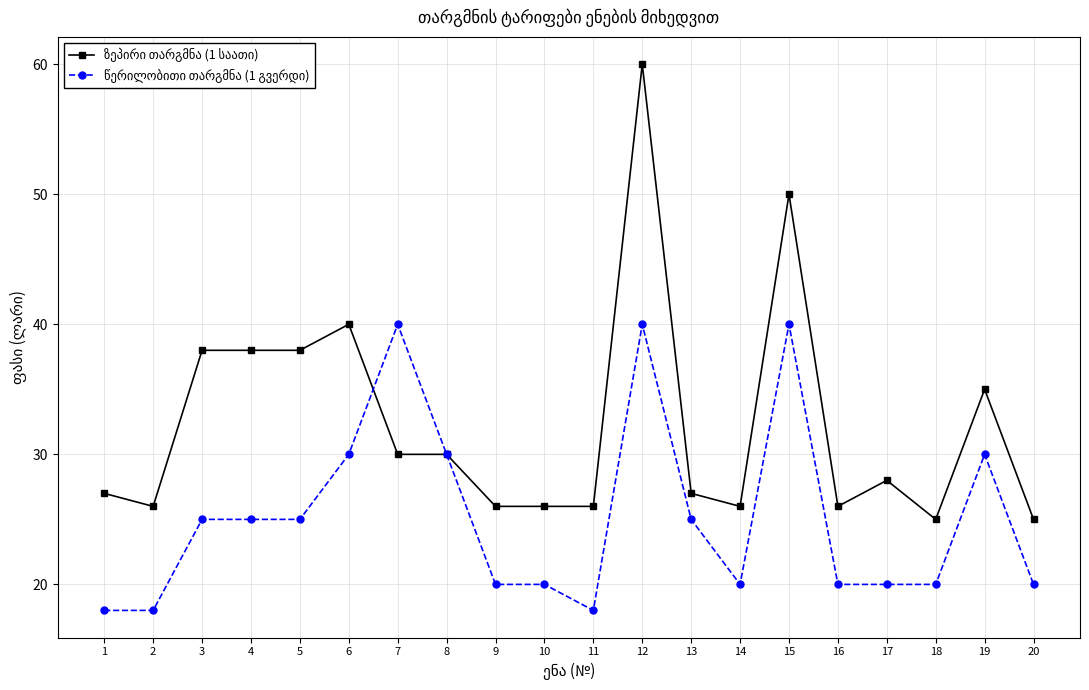

At which category is the sum across all series the highest?

12